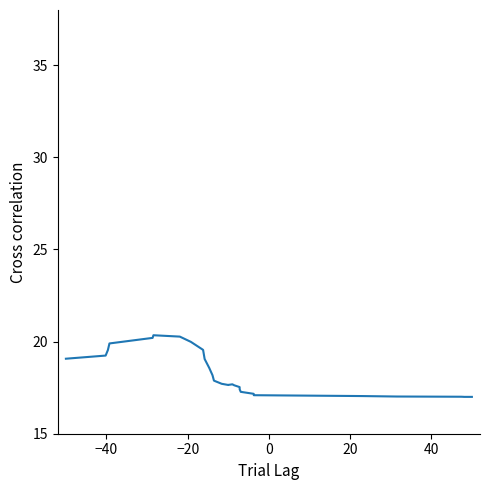

What is the maximum value shown in the chart?

20.3